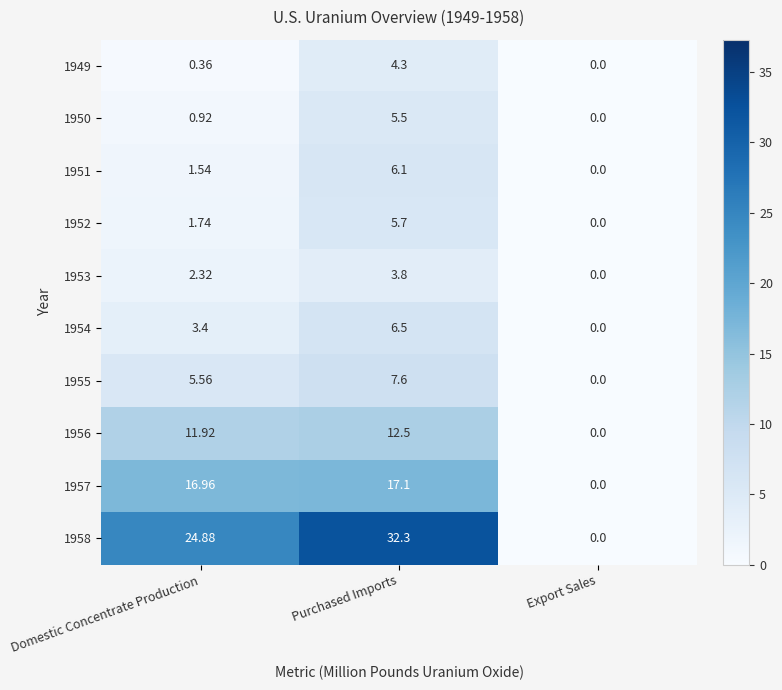

Which category has the highest value in the 1951 series?

Purchased Imports